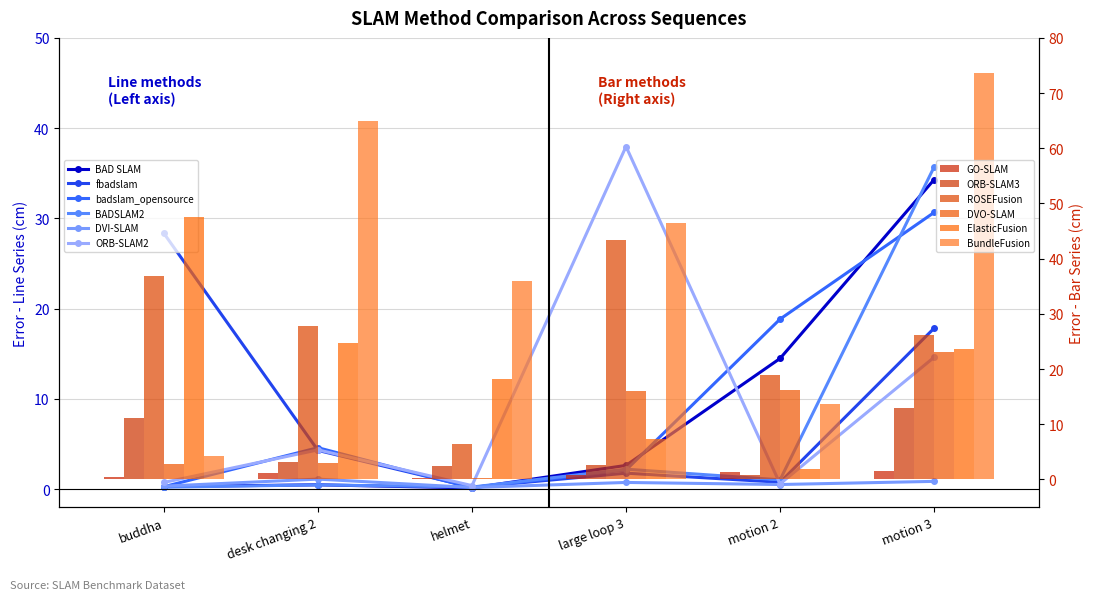

Is it true that ORB-SLAM2 equals 38.0 at large loop 3?

True